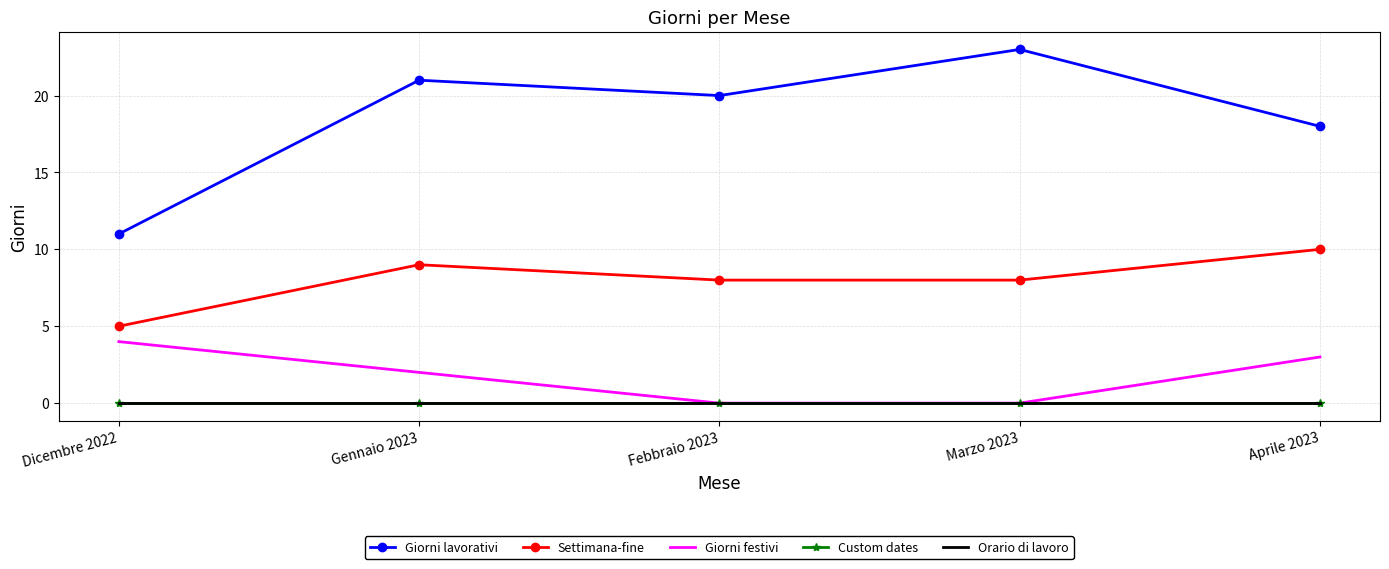

How many categories are shown in the chart?

5